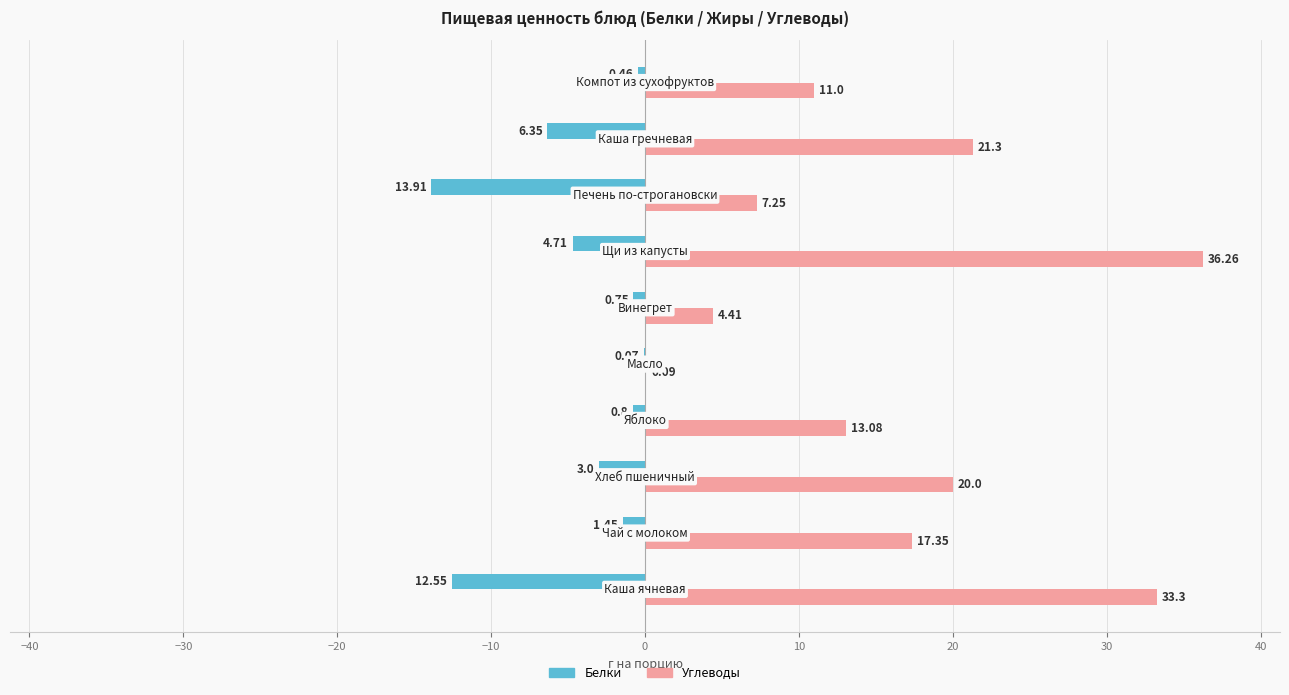

What is the sum of all Углеводы values?

164.0